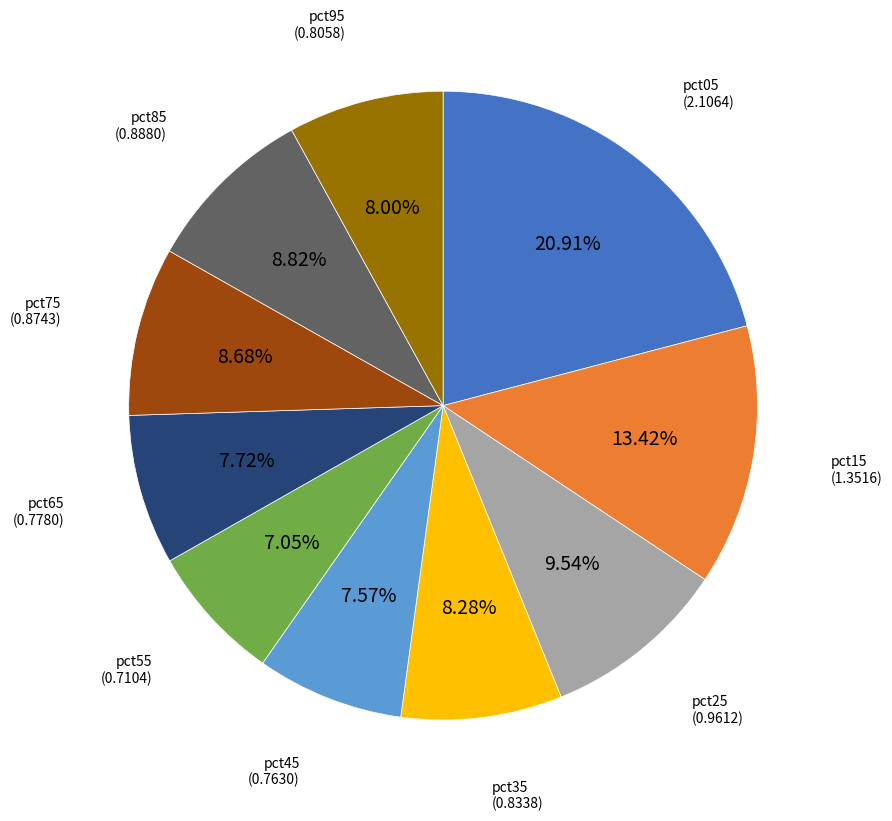

Is there a majority slice in this chart?

No